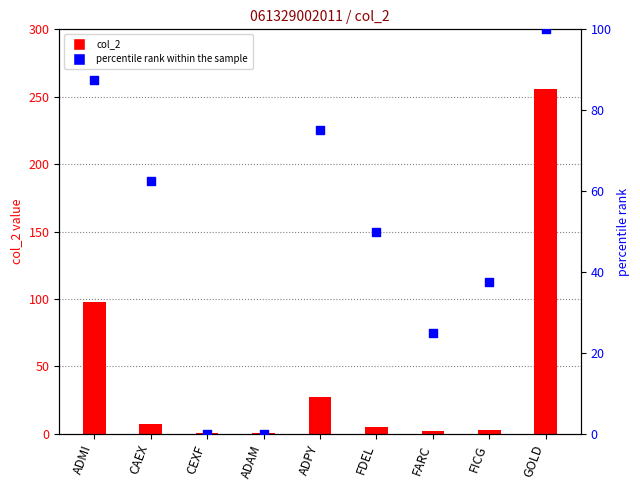

At how many categories does at least one series exceed 77?

2